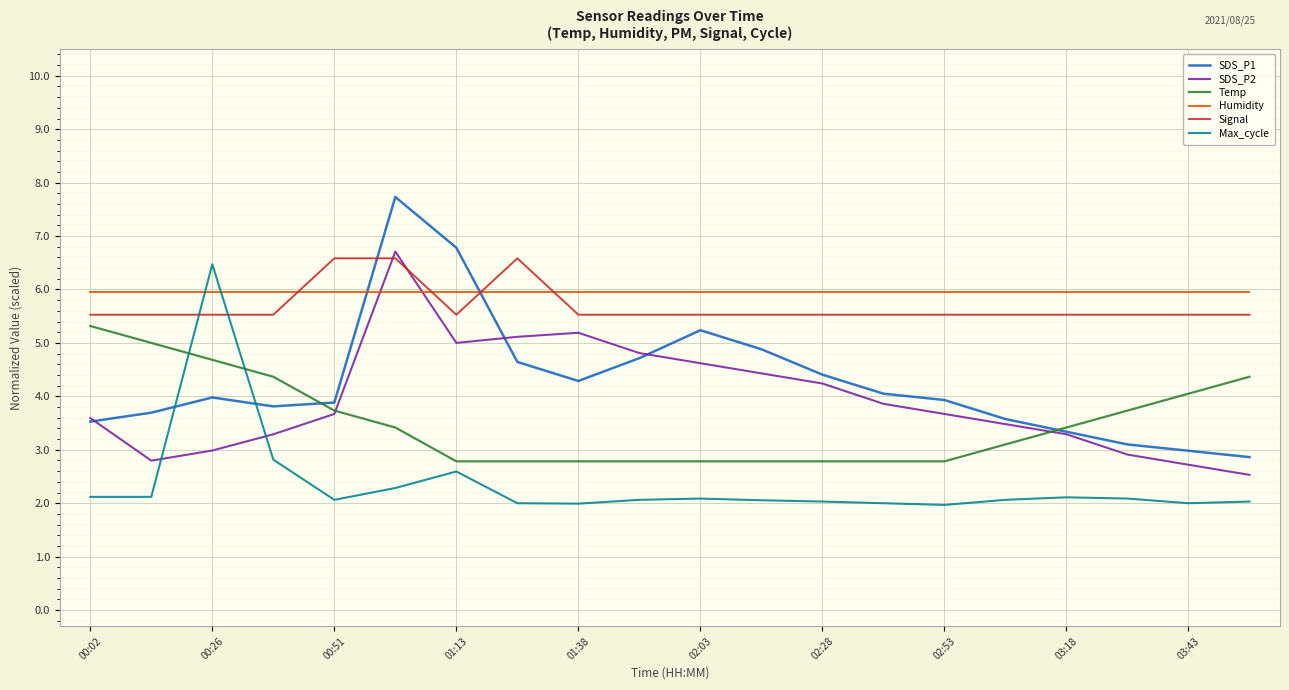

What is the maximum value shown in the chart?

7.7